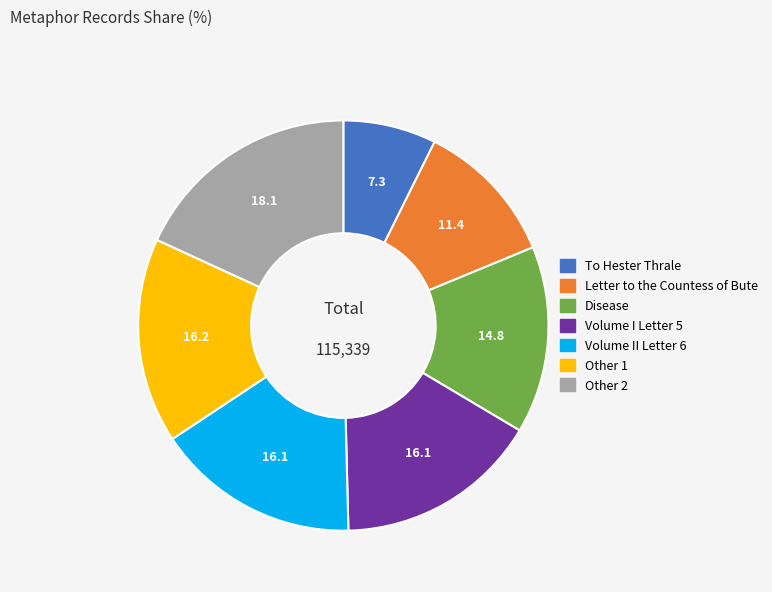

True or false: Other 2 accounts for 32% of the total.

False